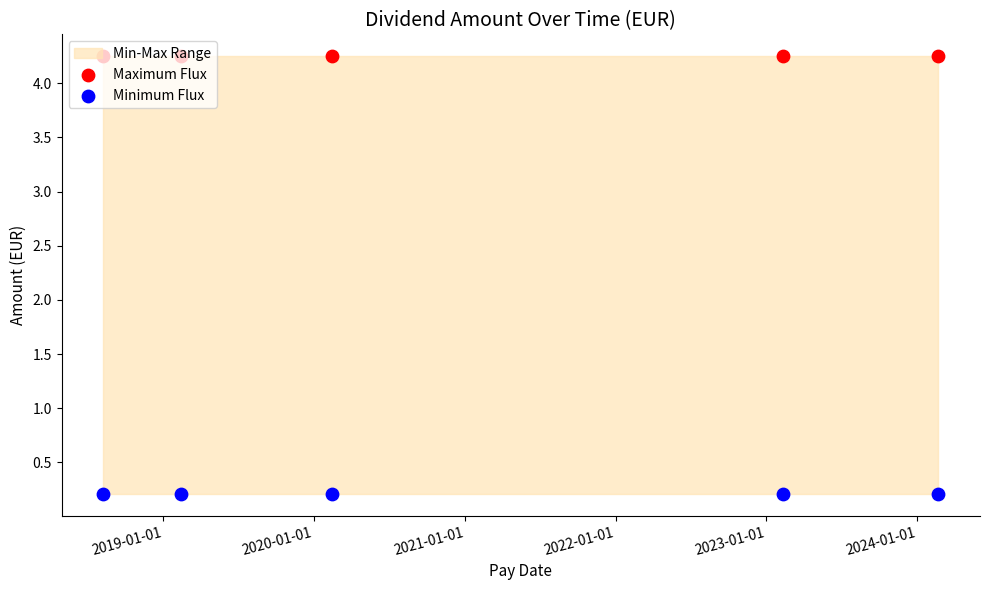

What is the total value across all series at 2021-01-01?

4.5